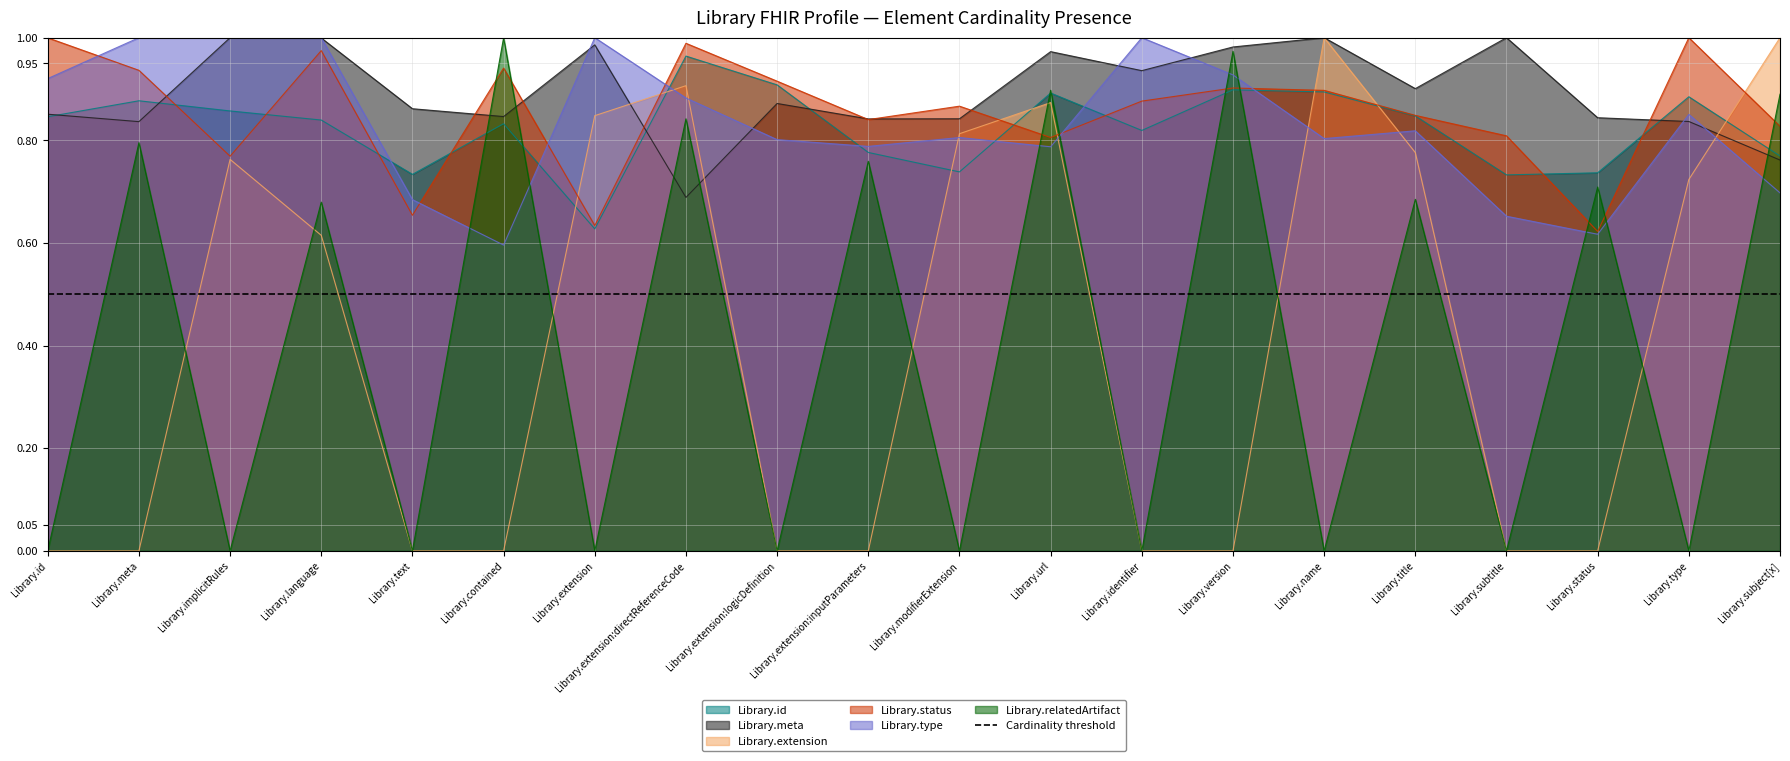

What position from the right is Library.subject[x]?

1